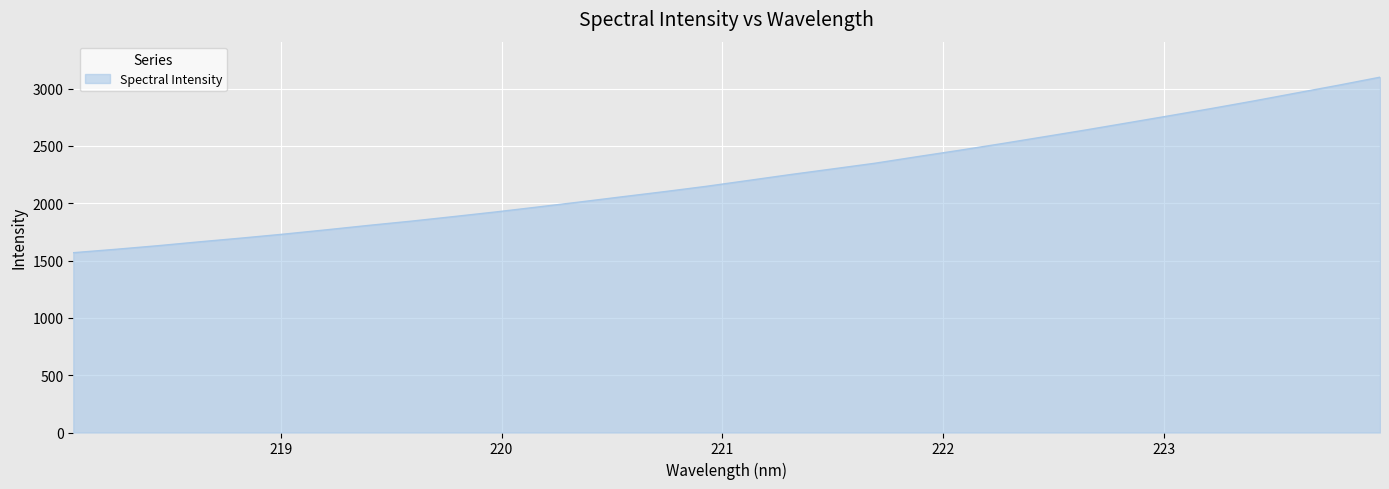

What is the minimum value shown in the chart?

1568.9